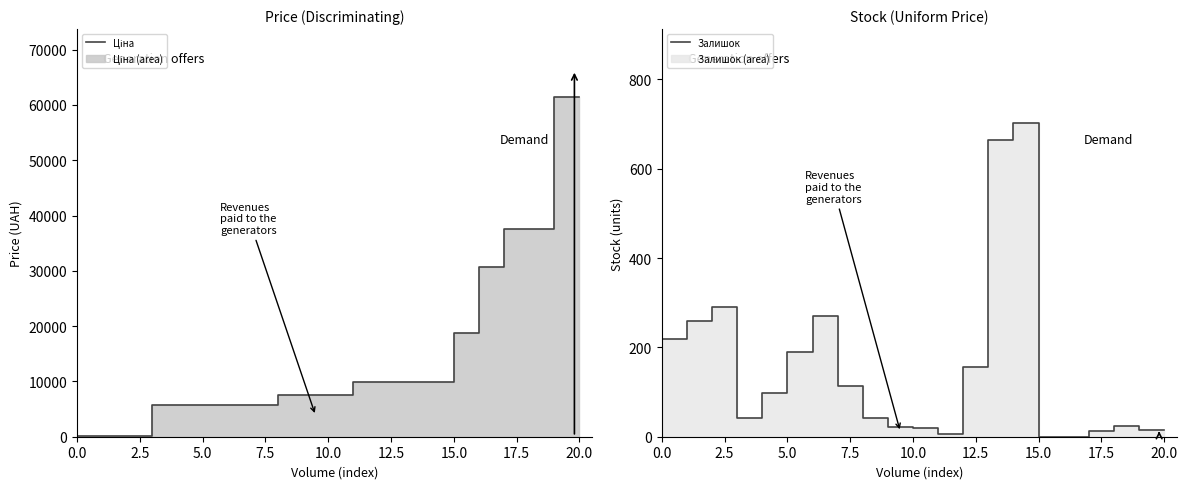

What are all the series names shown in the legend?

Ціна, Залишок